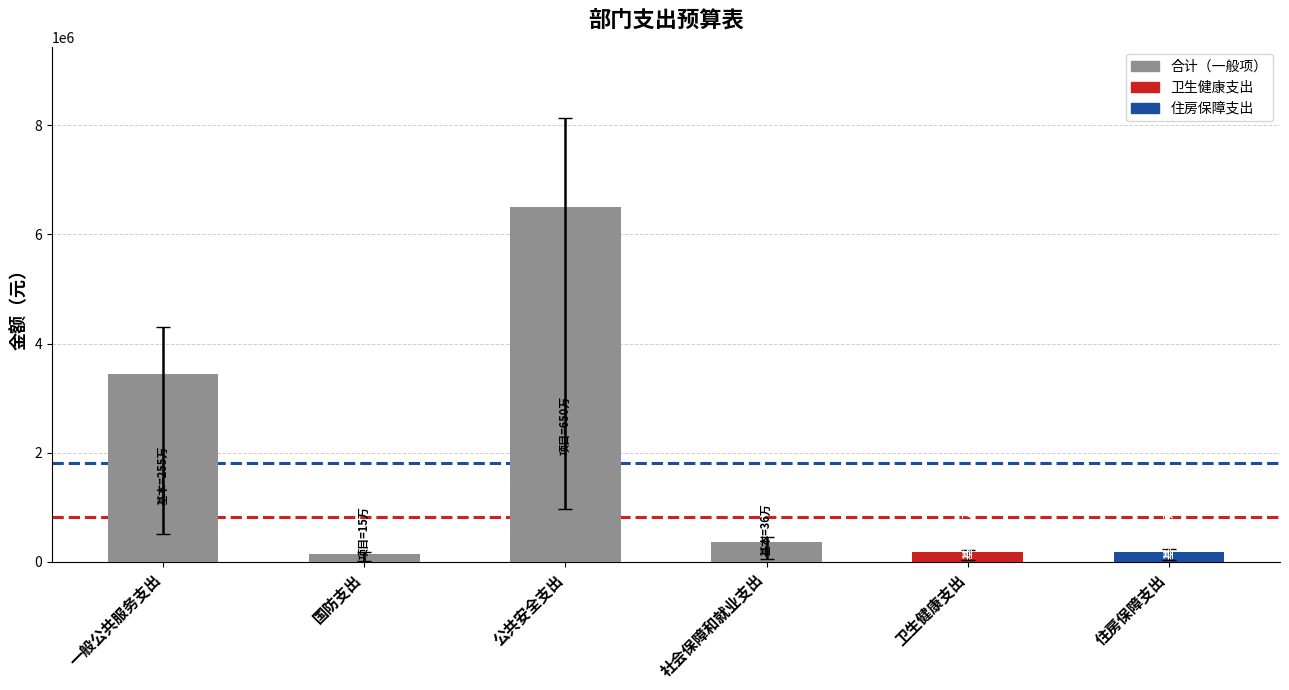

Is it true that the value at 公共安全支出 is 9075522.0?

False